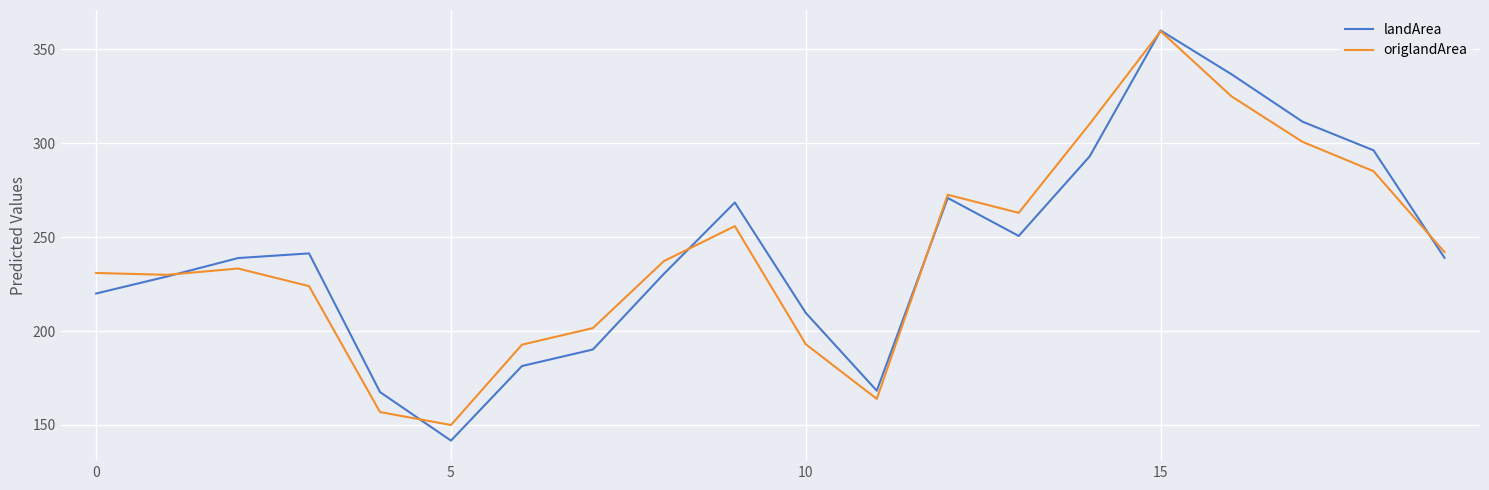

True or false: landArea and origlandArea cross at least once.

True